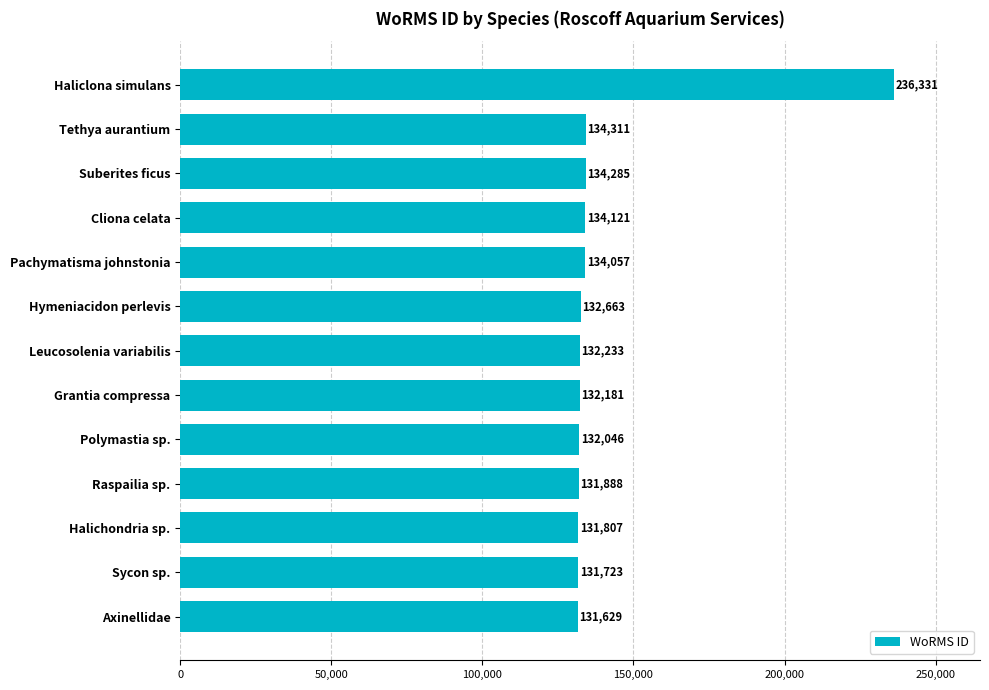

Rank the categories by value from highest to lowest.

Haliclona simulans, Tethya aurantium, Suberites ficus, Cliona celata, Pachymatisma johnstonia, Hymeniacidon perlevis, Leucosolenia variabilis, Grantia compressa, Polymastia sp., Raspailia sp., Halichondria sp., Sycon sp., Axinellidae